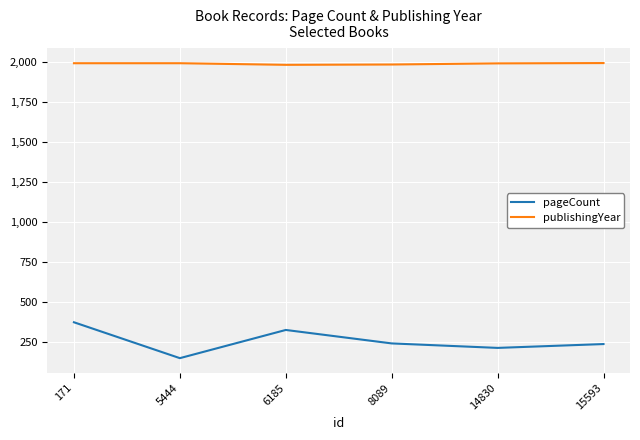

Rank the series at 8089 from highest to lowest value.

publishingYear, pageCount